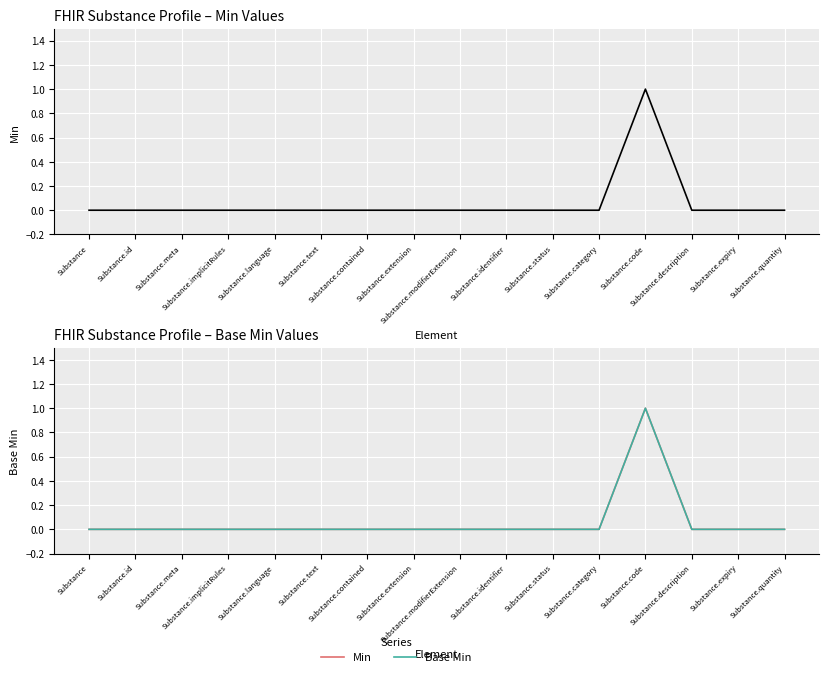

At which label does Min reach its minimum?

Substance